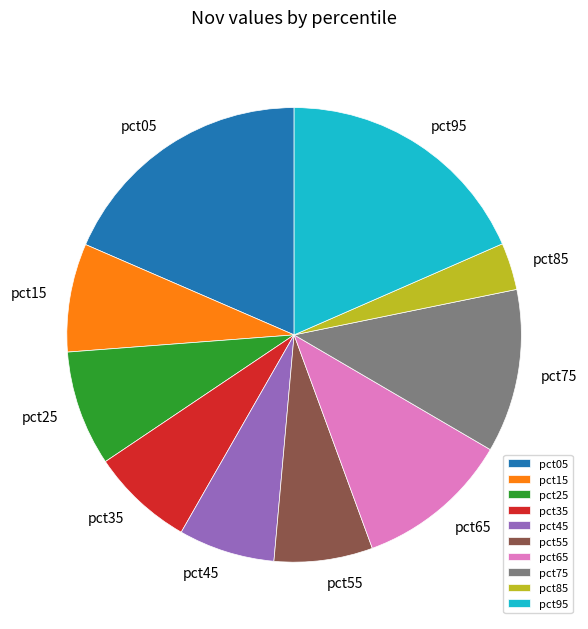

How many segments does this pie chart have?

10